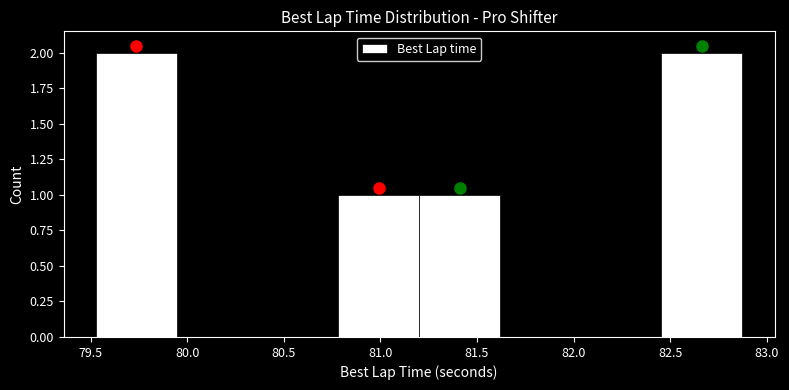

Reading left to right, transcribe this chart: for each bar, give the range it covers on the x-axis and its height. Neither the bar edges nor the heights are printed on the chart, so give them approximately, as read against the axes.

79.55 to 79.95: 2
79.95 to 80.35: 0
80.35 to 80.80: 0
80.80 to 81.20: 1
81.20 to 81.60: 1
81.60 to 82.05: 0
82.05 to 82.45: 0
82.45 to 82.85: 2